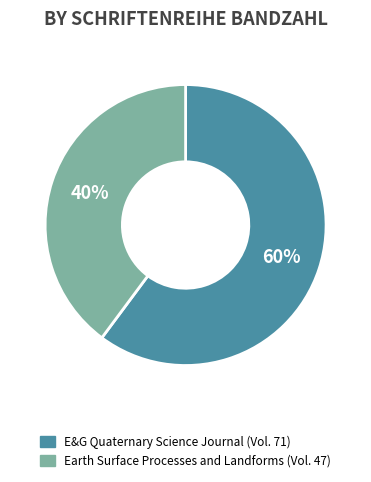

The Earth Surface Processes and Landforms (Vol. 47) slice represents 28% of the pie. True or false?

False